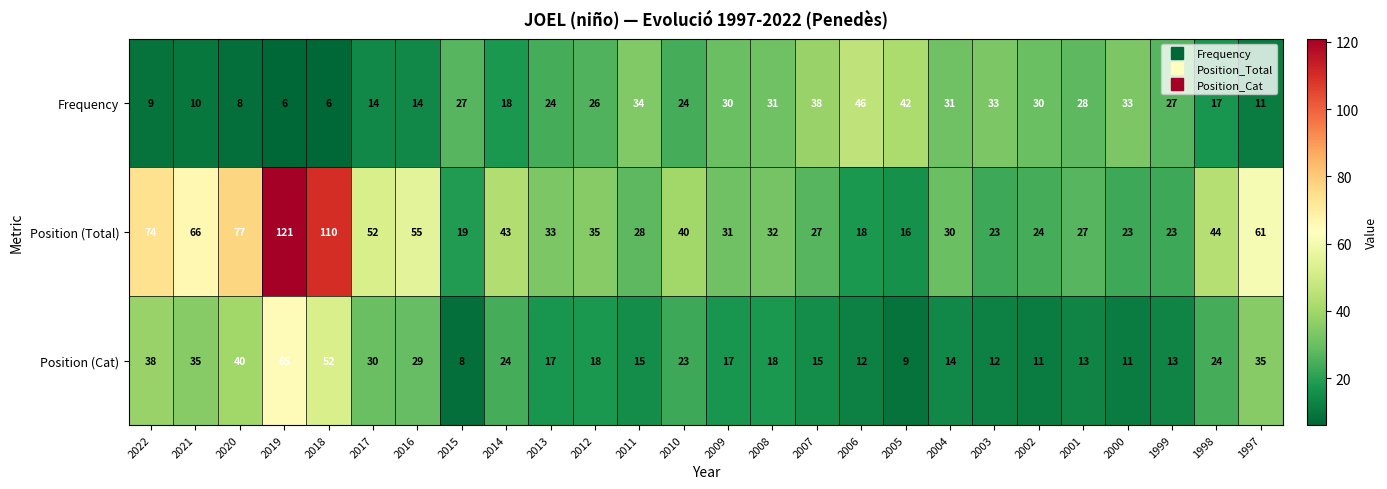

At which category is the sum across all series the highest?

2019